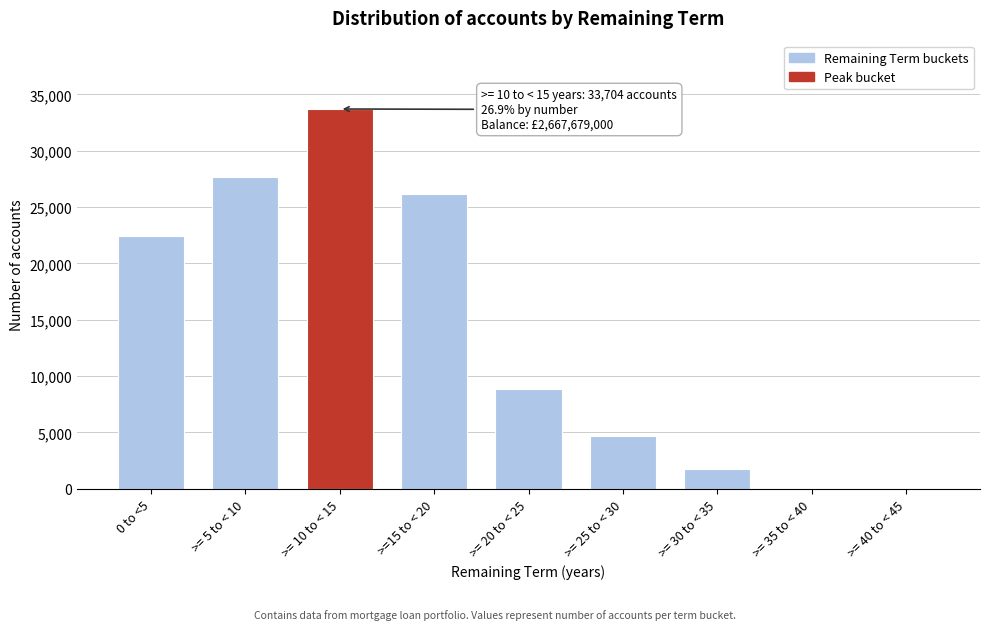

At which label is the value closest to 16852?

0 to <5